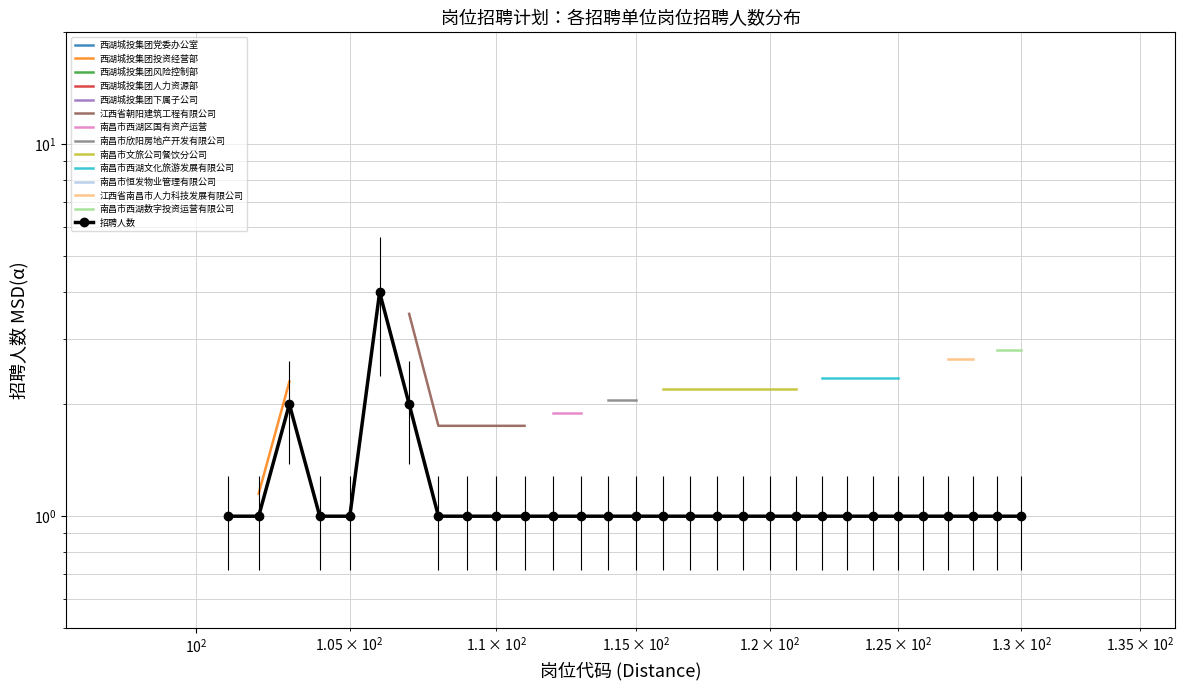

At which category does the chart reach its peak across all series?

106